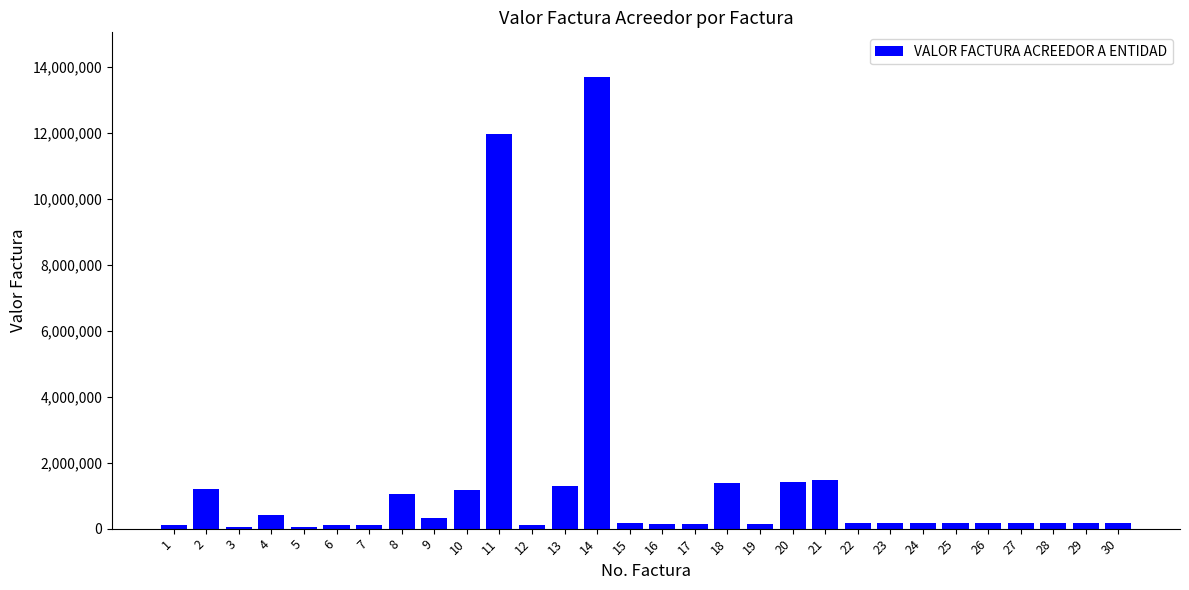

What is the greatest value displayed?

13669358